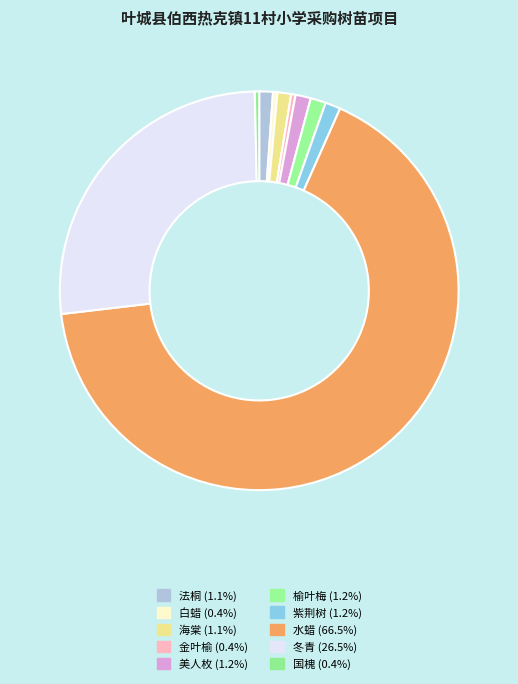

The 法桐 slice represents 14% of the pie. True or false?

False